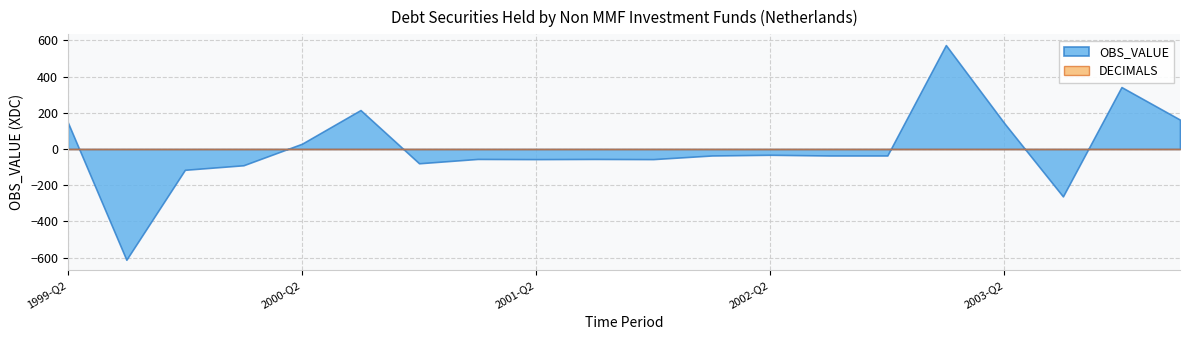

How many values in the OBS_VALUE series are below -36?

9